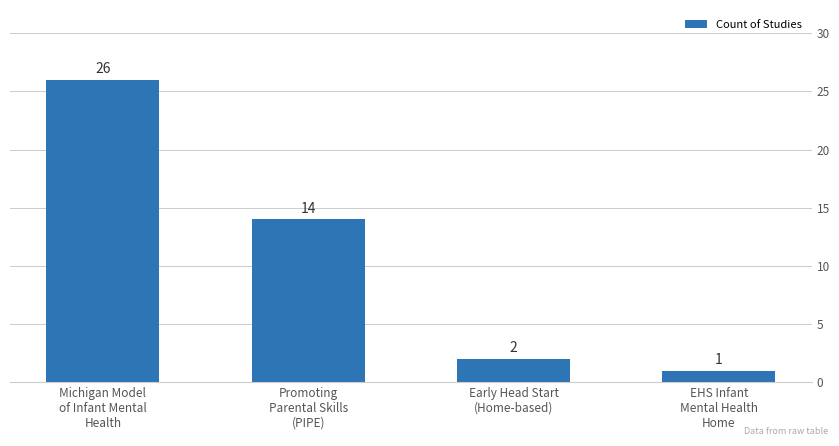

What is the label of the 4th bar from the right?

Michigan Model
of Infant Mental
Health